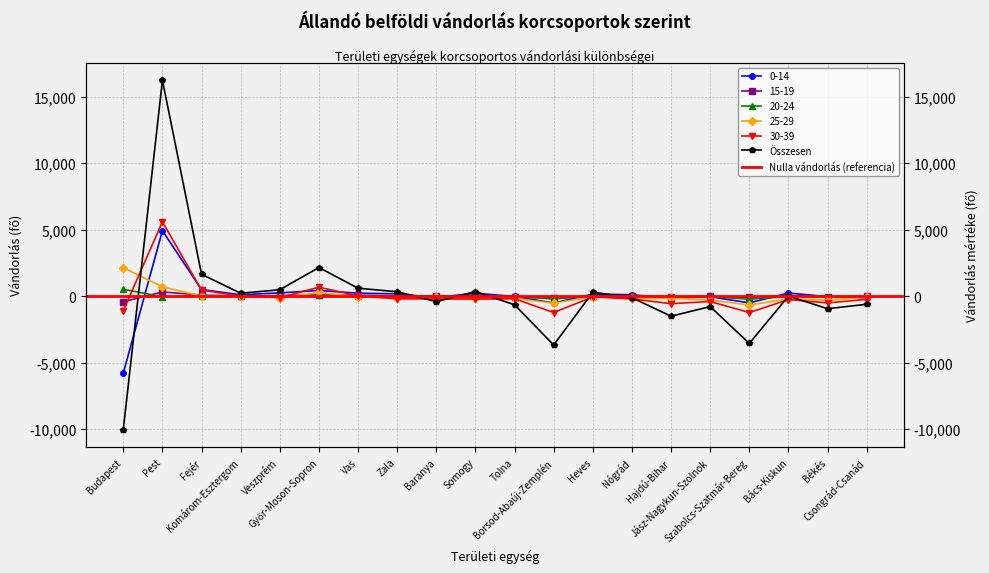

At which category is the sum across all series the highest?

Pest